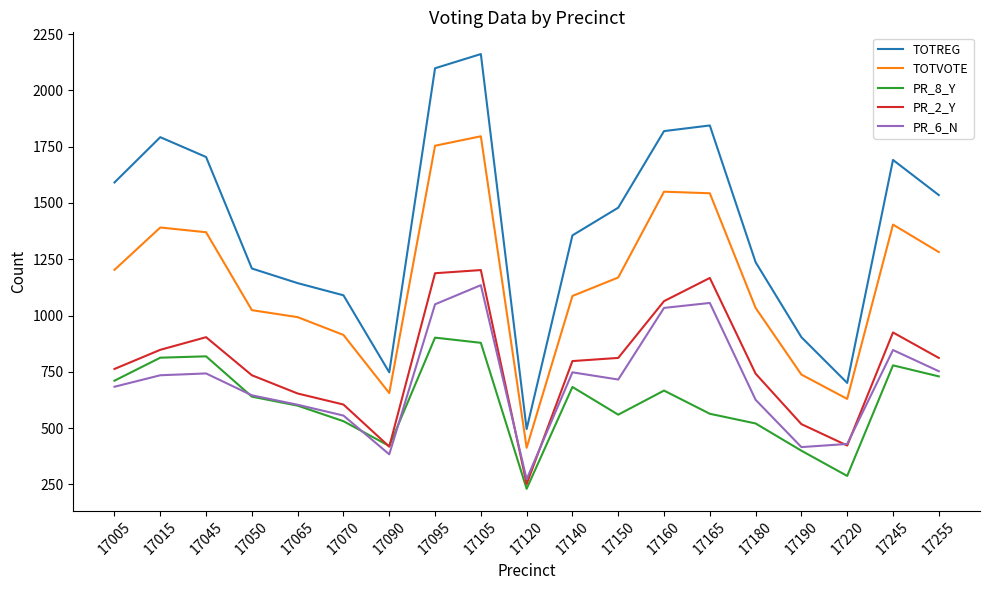

What is the sum of the TOTVOTE values at 17160 and 17245?

2954